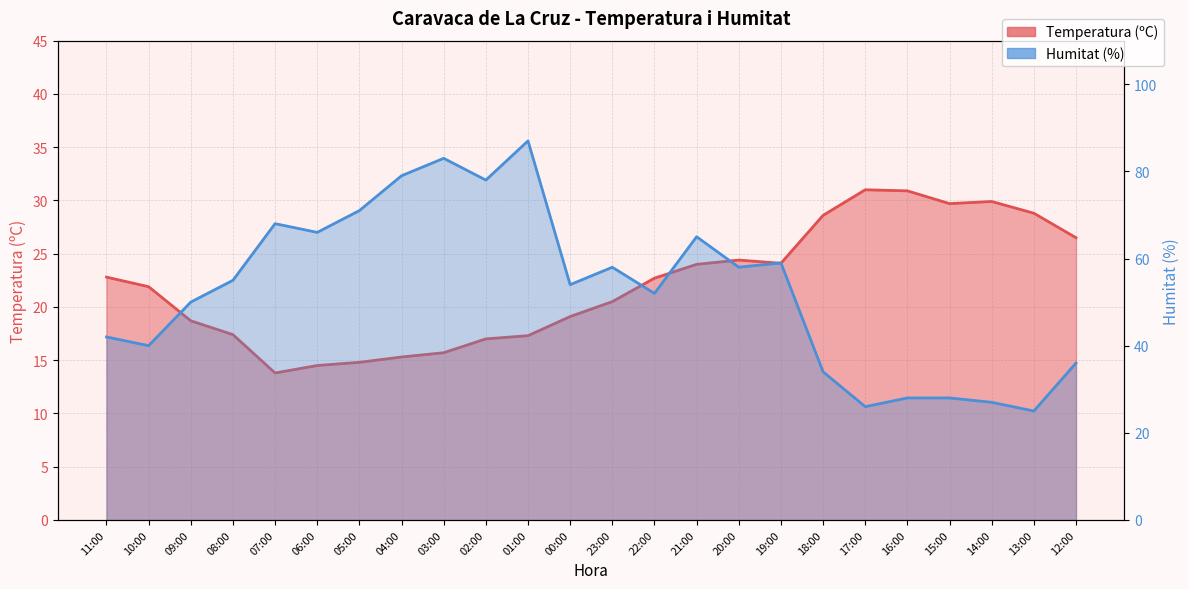

The value of Humitat (%) at 21:00 is 31.2. True or false?

False